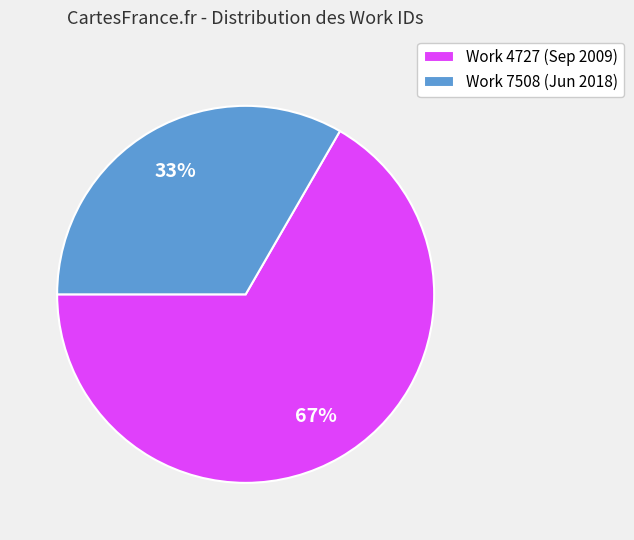

How many slices are in this pie chart?

2